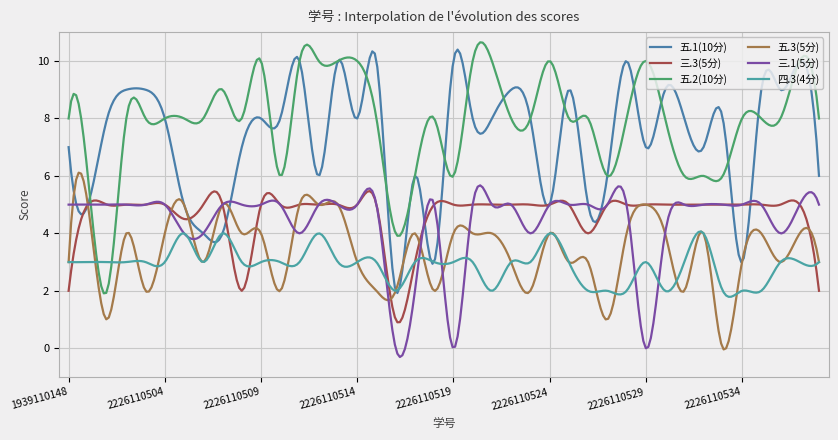

At which label does 五.3(5分) reach its minimum?

2226110533